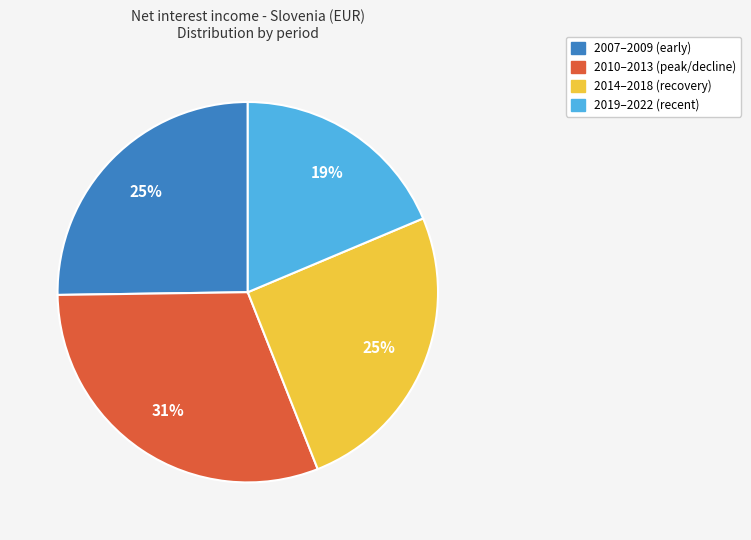

To the nearest percent, what is the average slice percentage?

25%